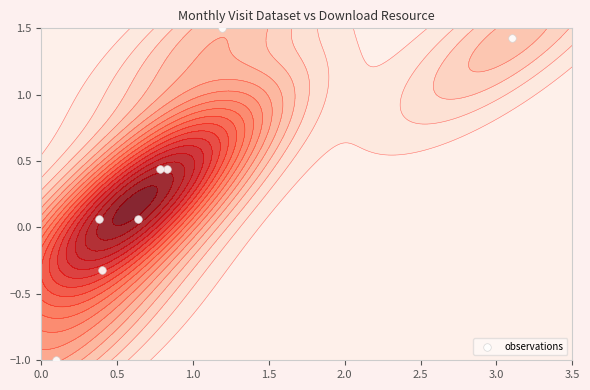

How many categories are shown in the chart?

8